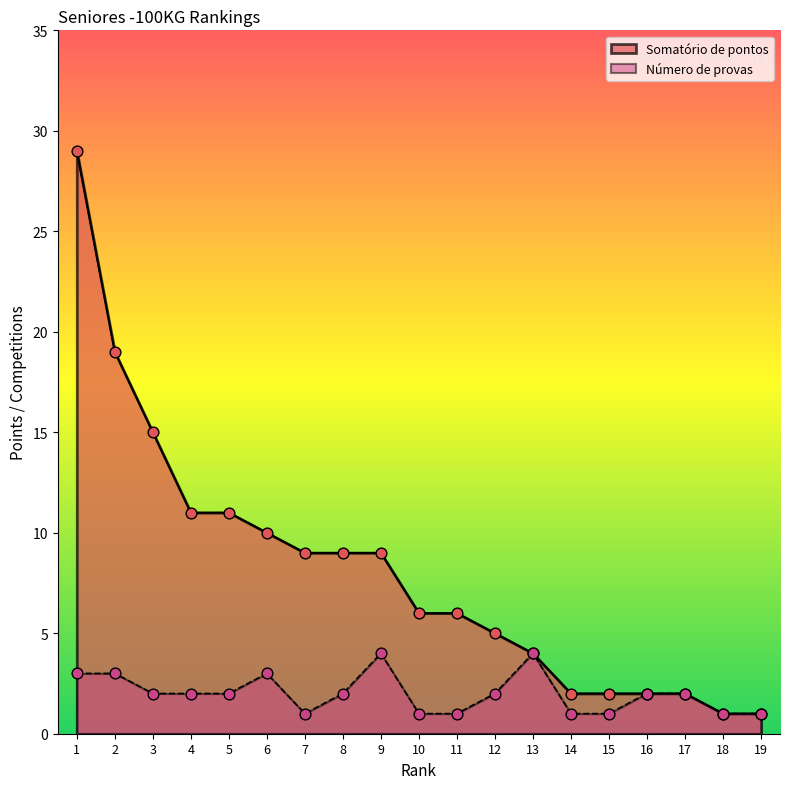

Which series has the largest Y range (max minus min)?

Somatório de pontos